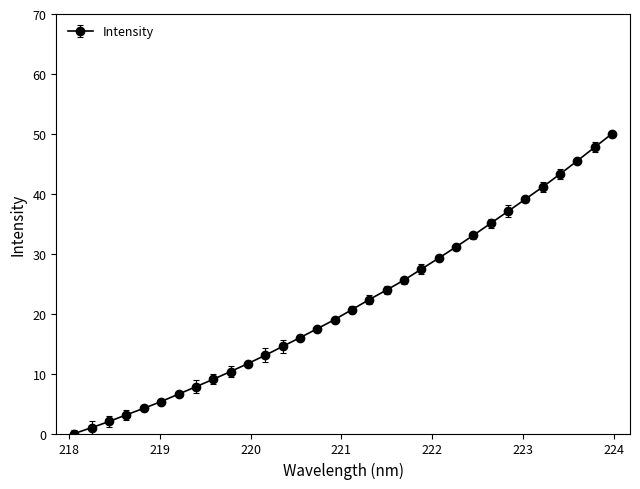

What is the value of the 22nd point from the left?

29.3